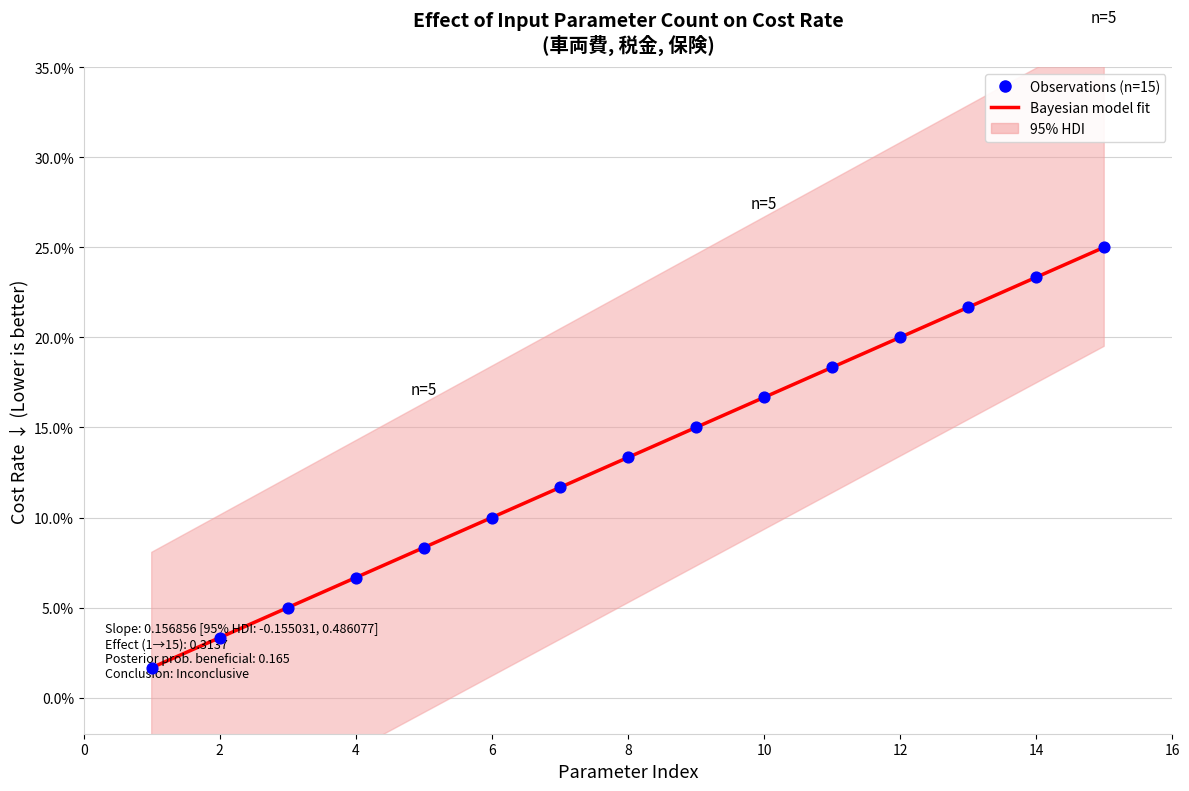

Which series reaches the minimum Y coordinate?

Bayesian model fit